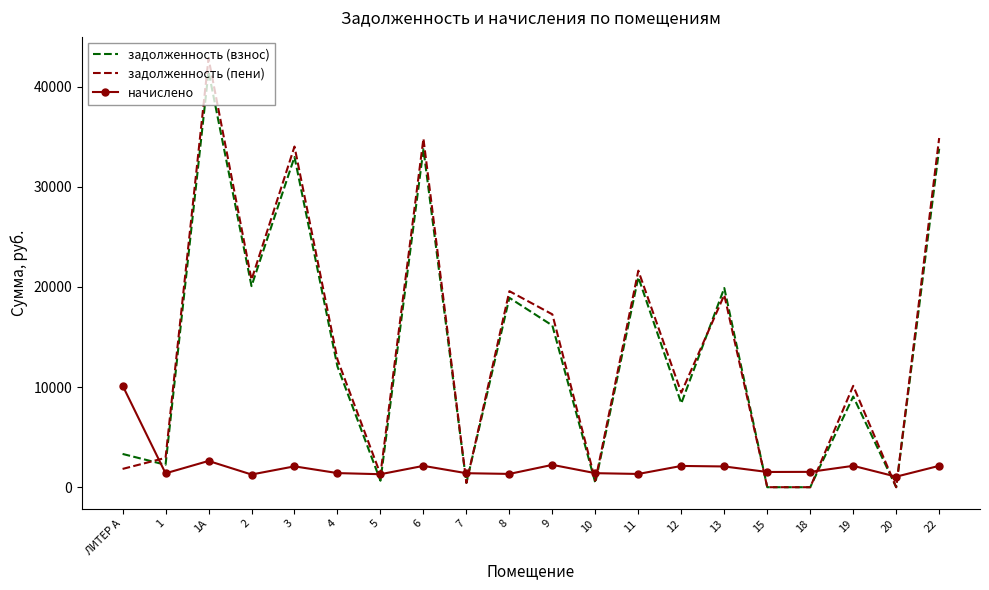

How many values in the начислено series exceed 1532?

10